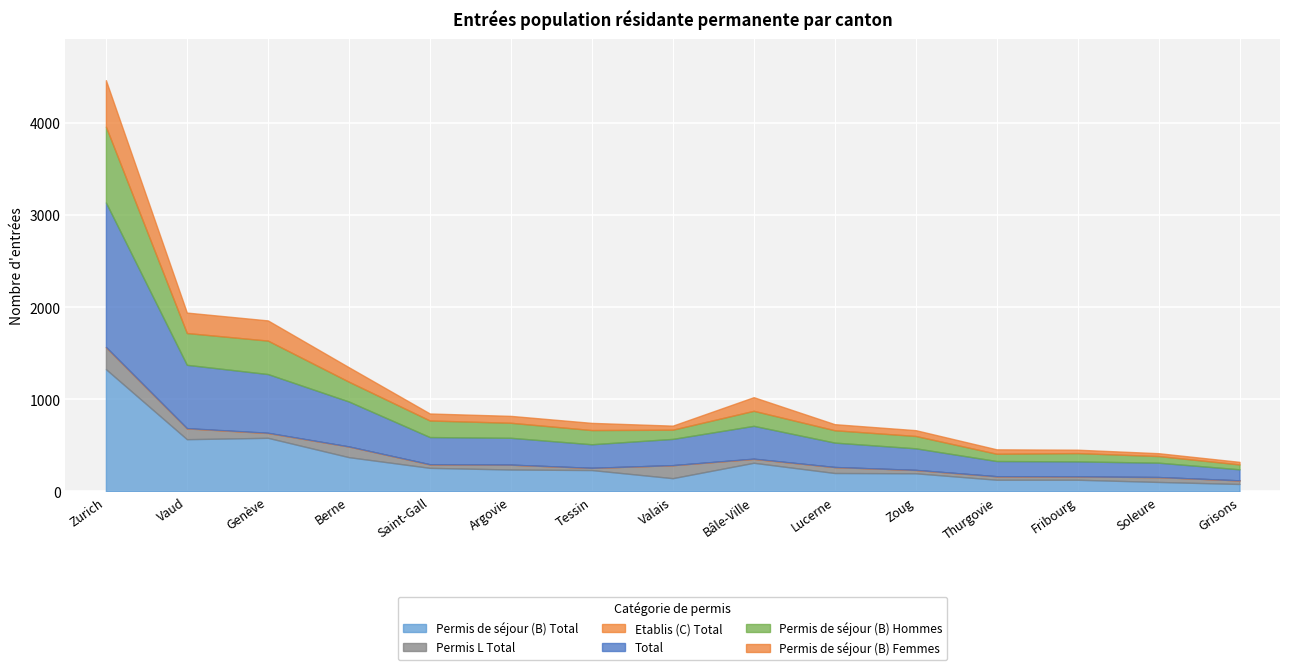

How many lines are shown in the chart?

6